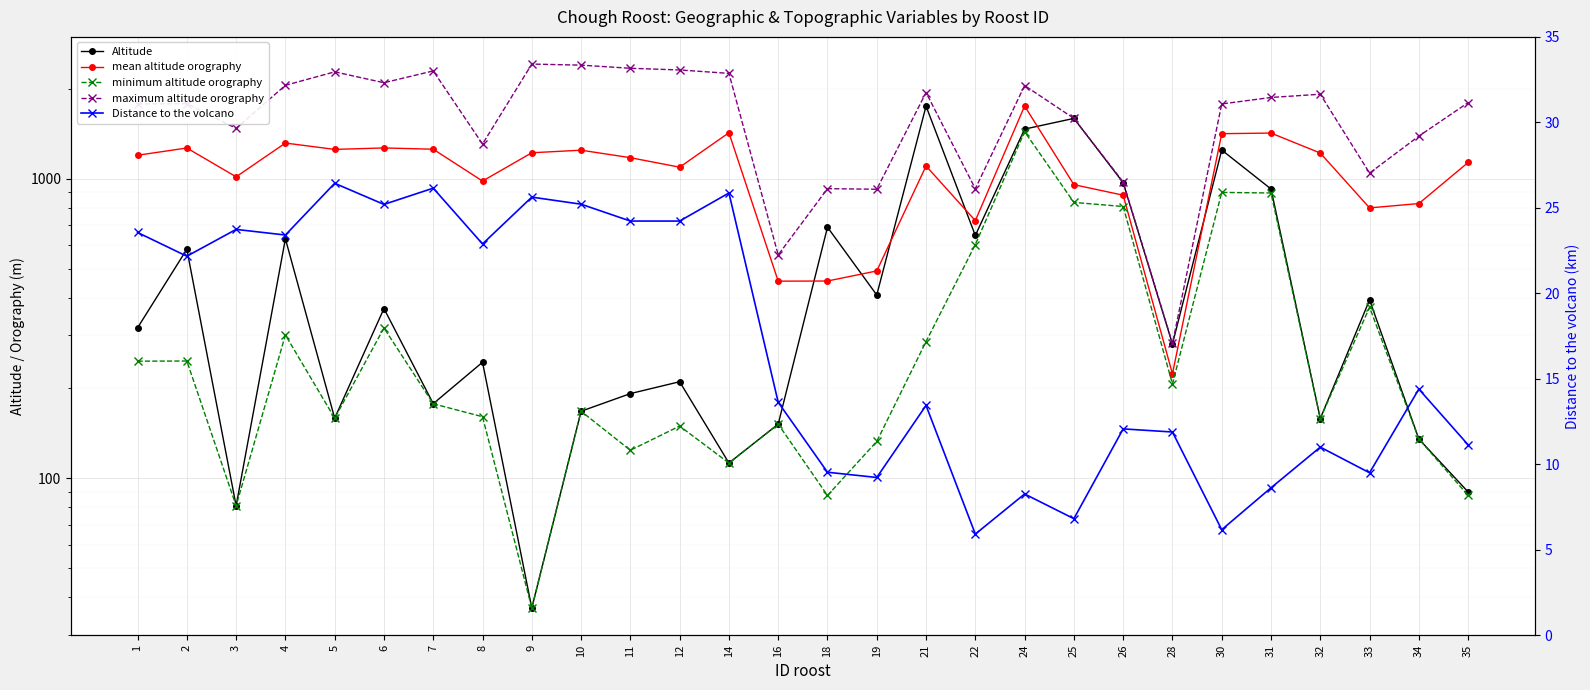

What is the spread (max minus min) of values at 31?

1859.4